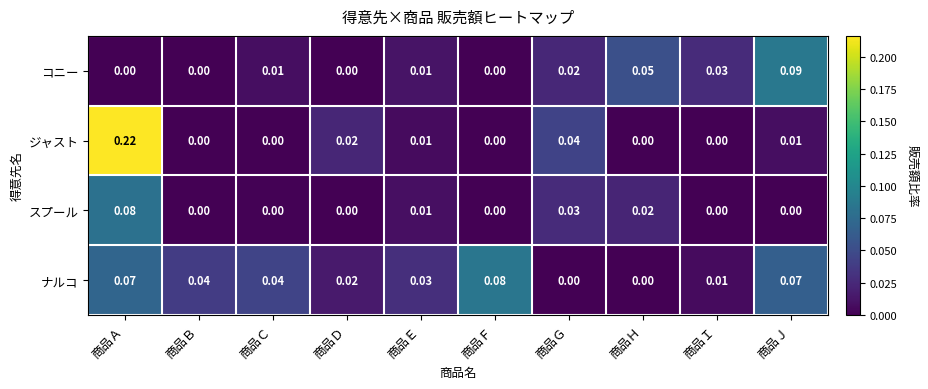

How many distinct data groups are displayed?

4